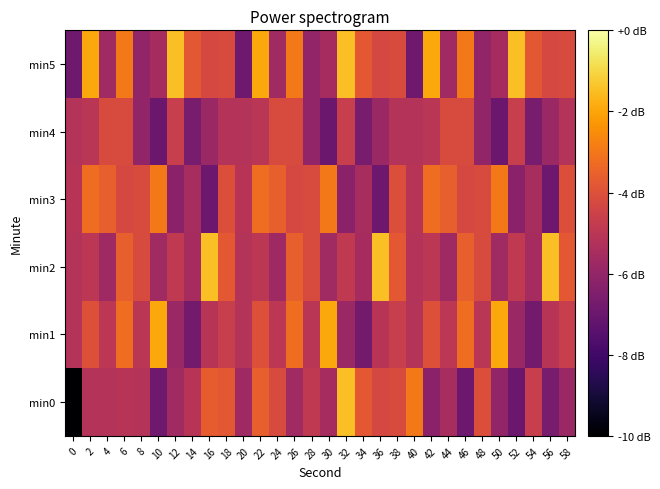

What is the total value across all series at 52?

-690.0